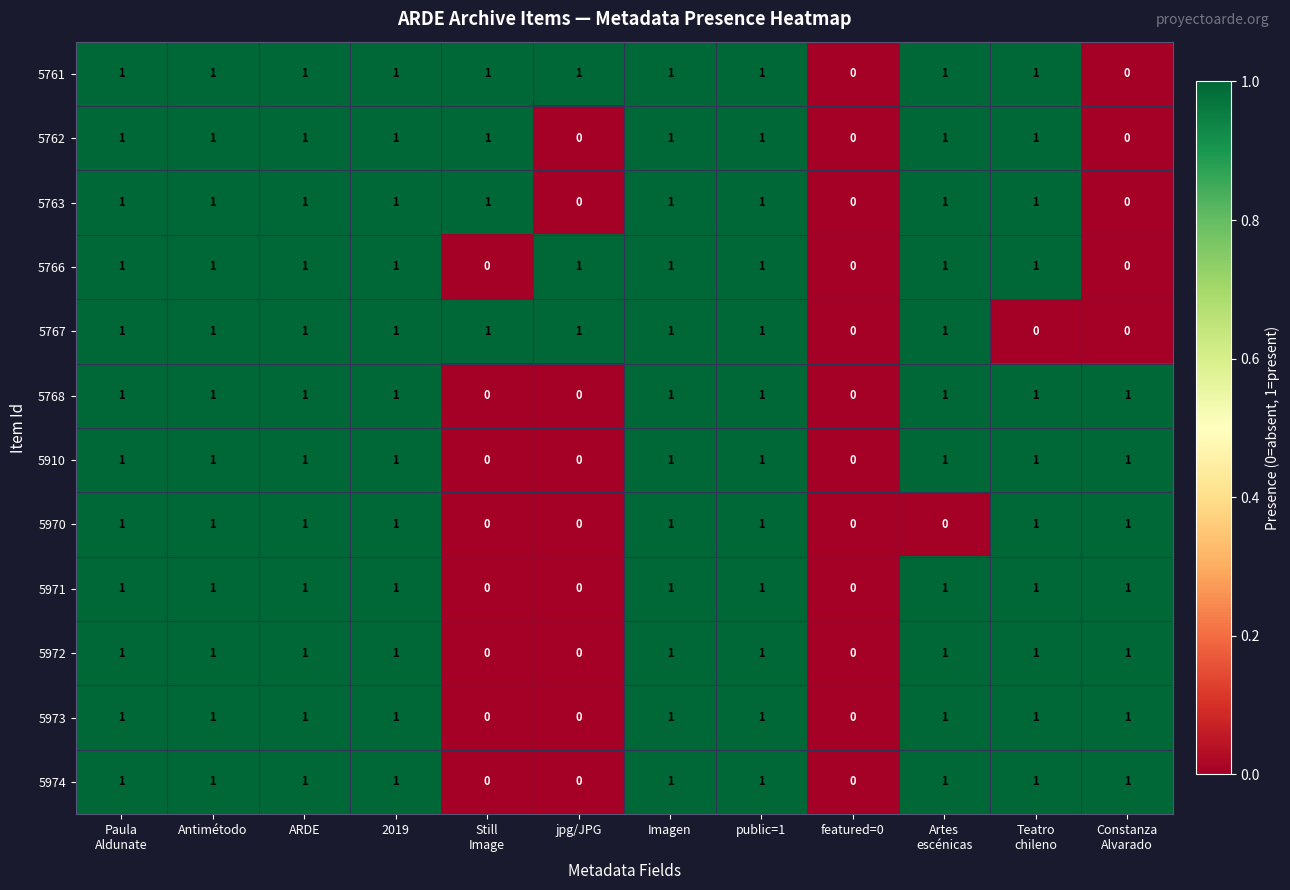

What is the sum of all 5767 values?

9